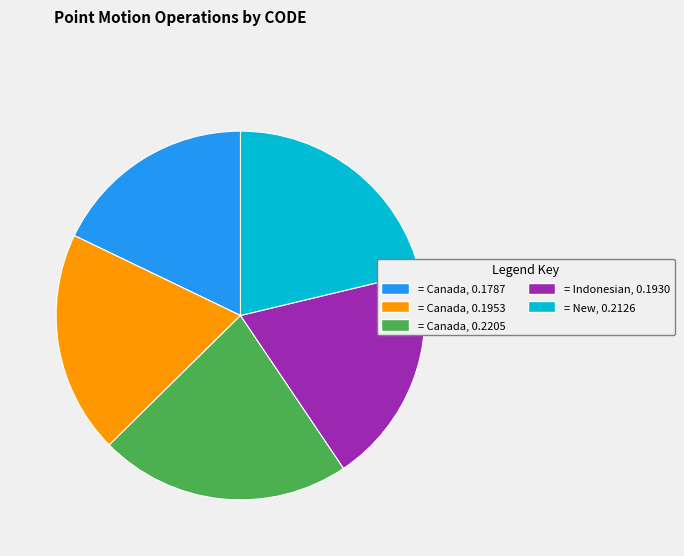

Which category has the biggest portion of the pie?

= Canada, 0.2205